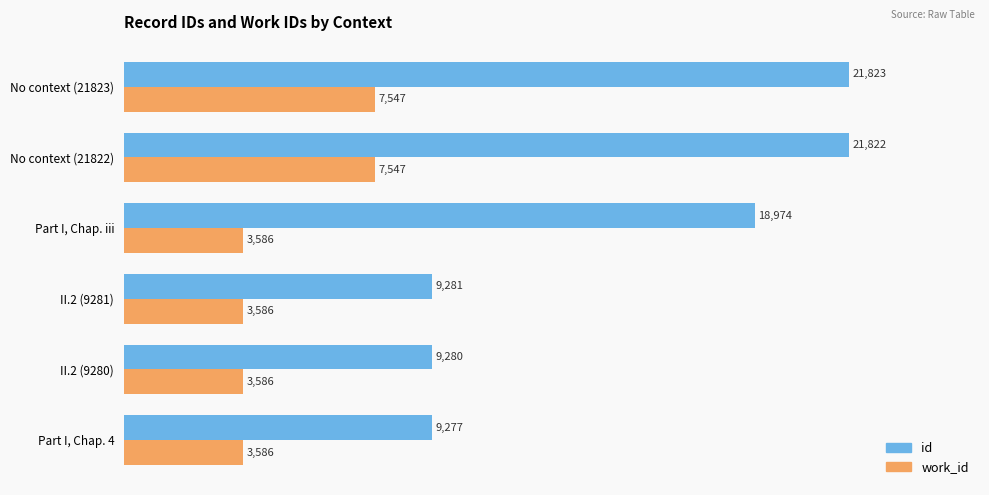

List the labels in order of id value, smallest first.

Part I, Chap. 4, II.2 (9280), II.2 (9281), Part I, Chap. iii, No context (21822), No context (21823)